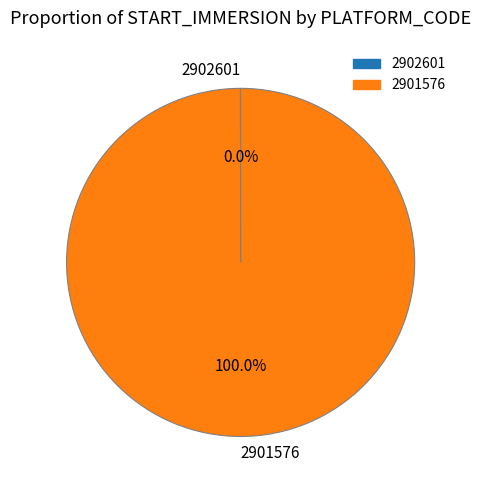

Which slice represents more than half of the pie?

2901576